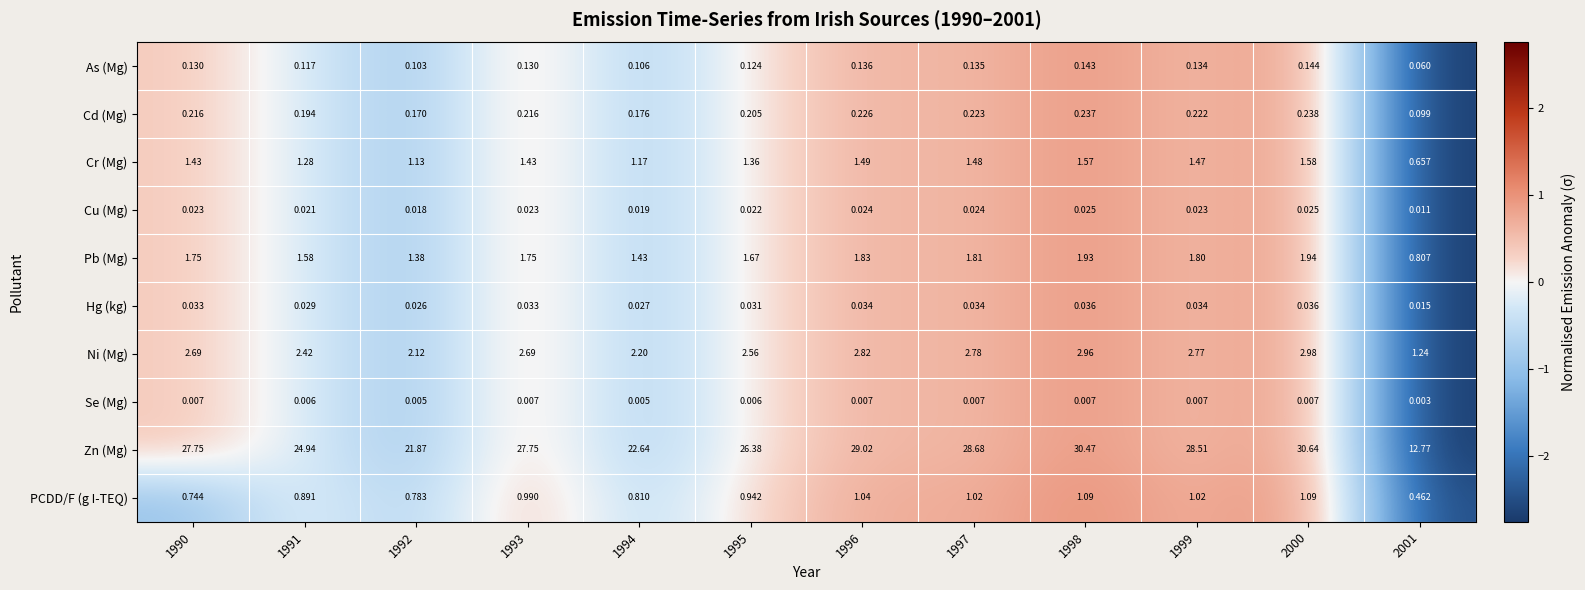

How many series are shown in this chart?

10